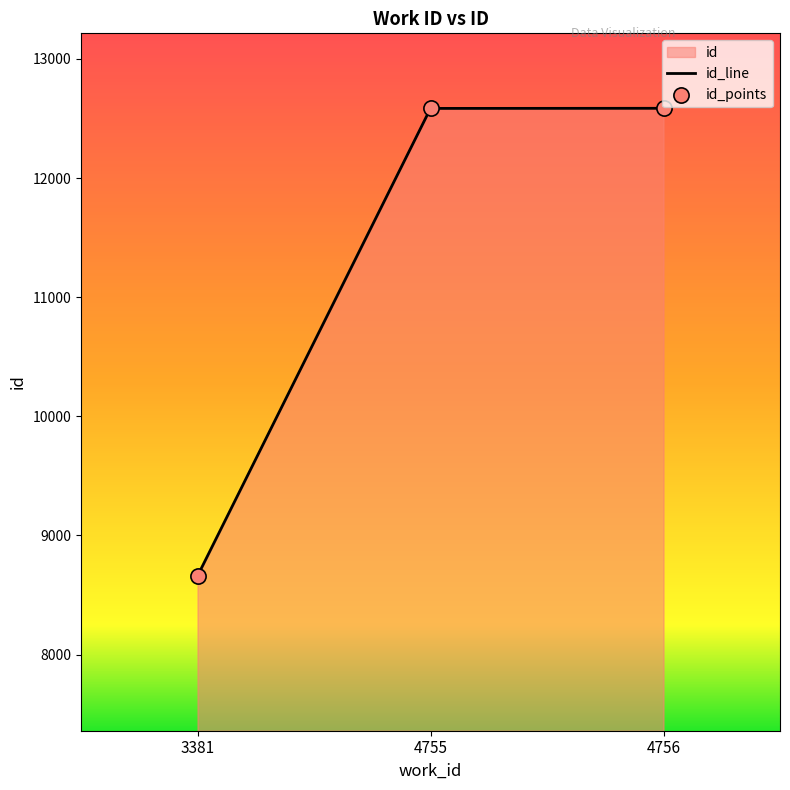

What is the change in value from 3381 to 4756?

+3926